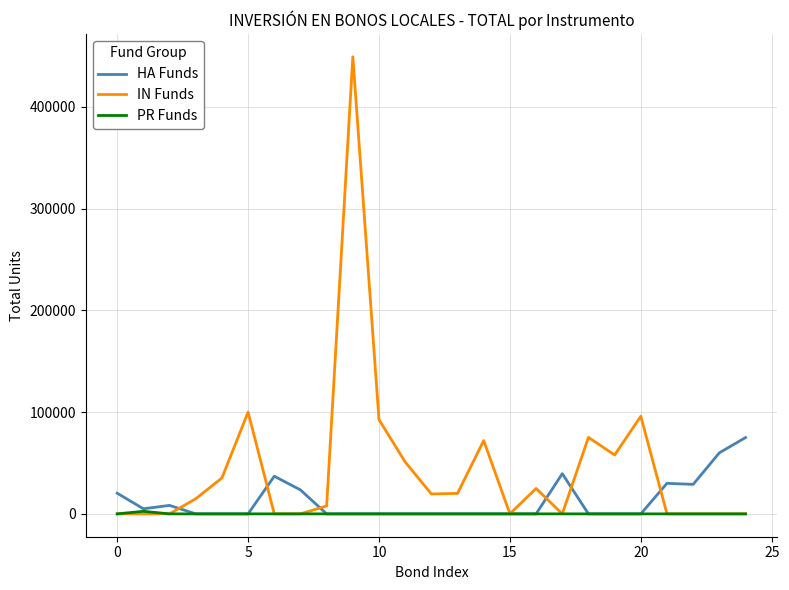

What is the maximum value for IN Funds?

449219